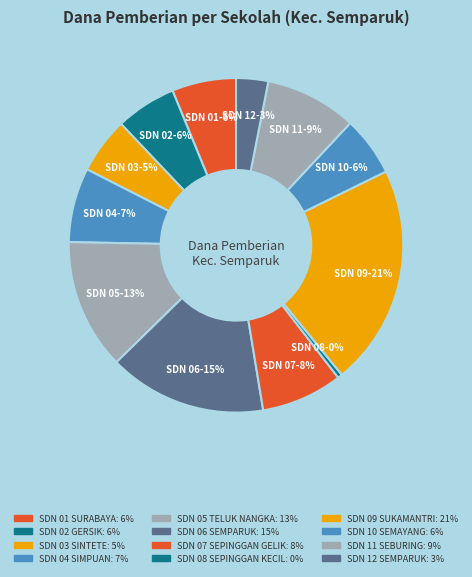

Count the number of slices in the pie.

12